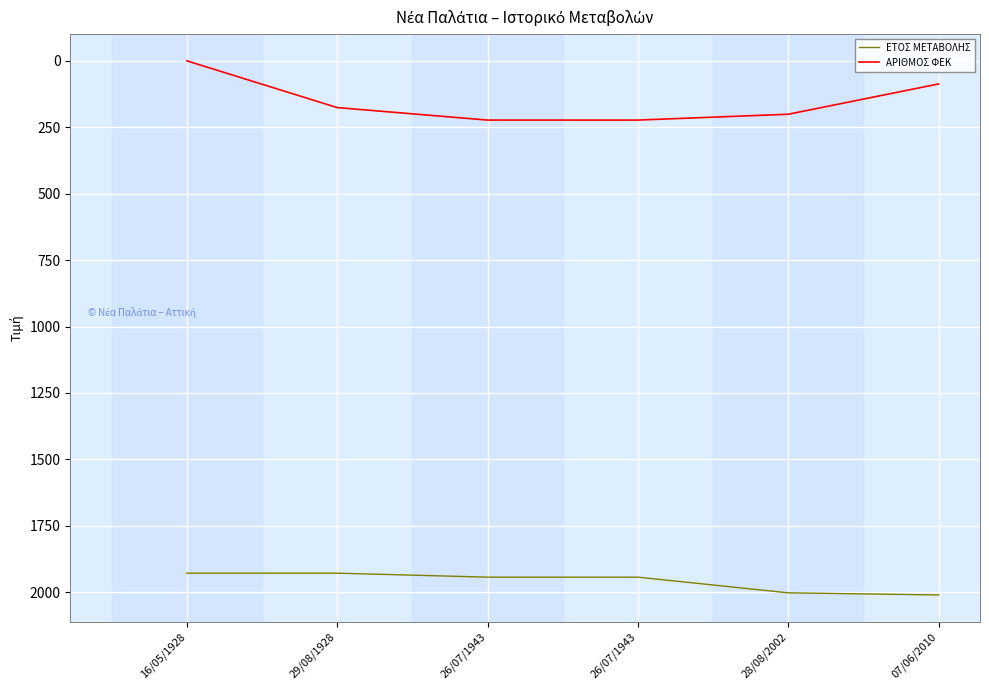

The value of ΑΡΙΘΜΟΣ ΦΕΚ at 26/07/1943 is 82. True or false?

False